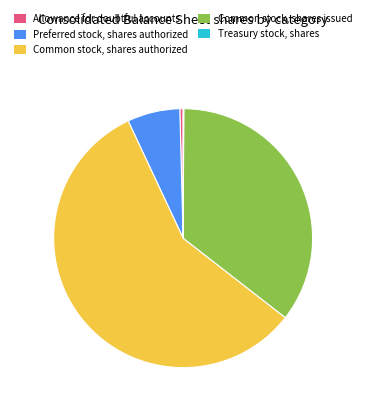

Does Allowance for doubtful accounts account for over 50% of the chart?

No